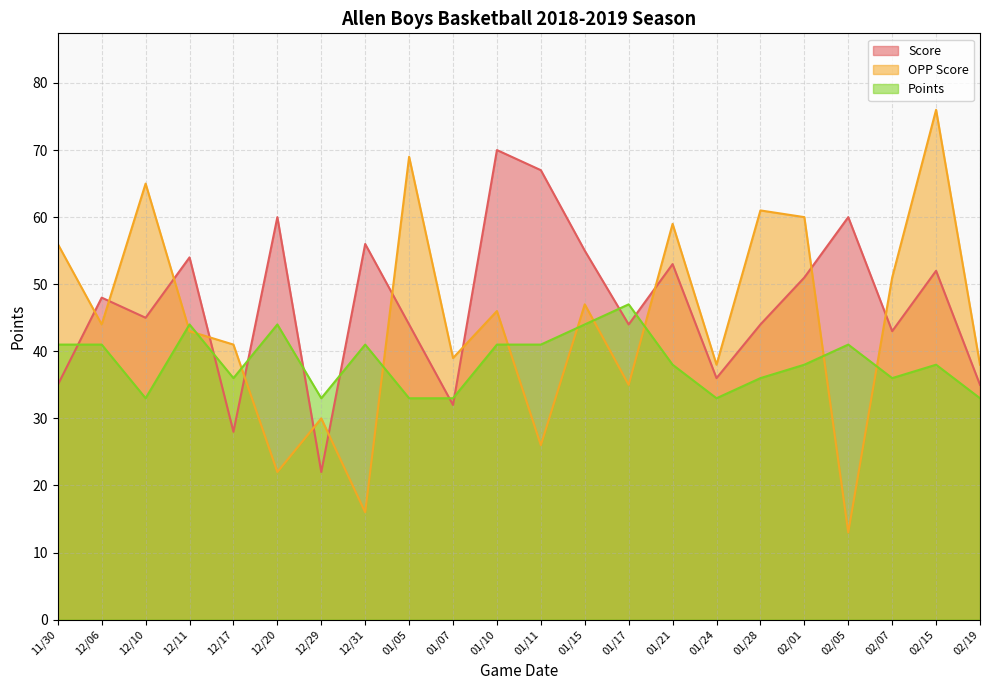

What is the difference between the maximum and minimum values in the OPP Score series?

63